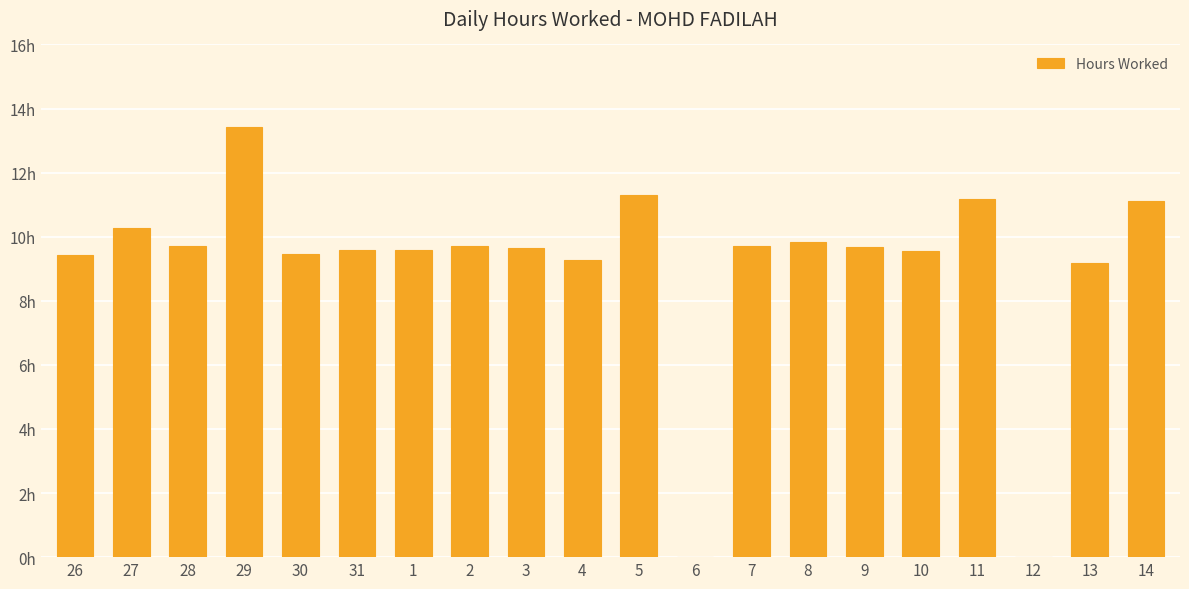

Where is the data nearest to the value 6?

13